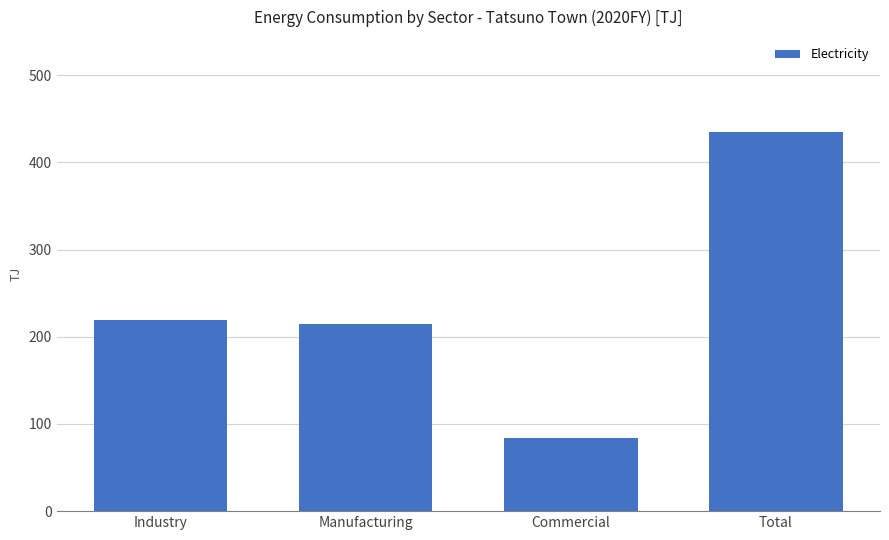

What position from the left is Commercial?

3